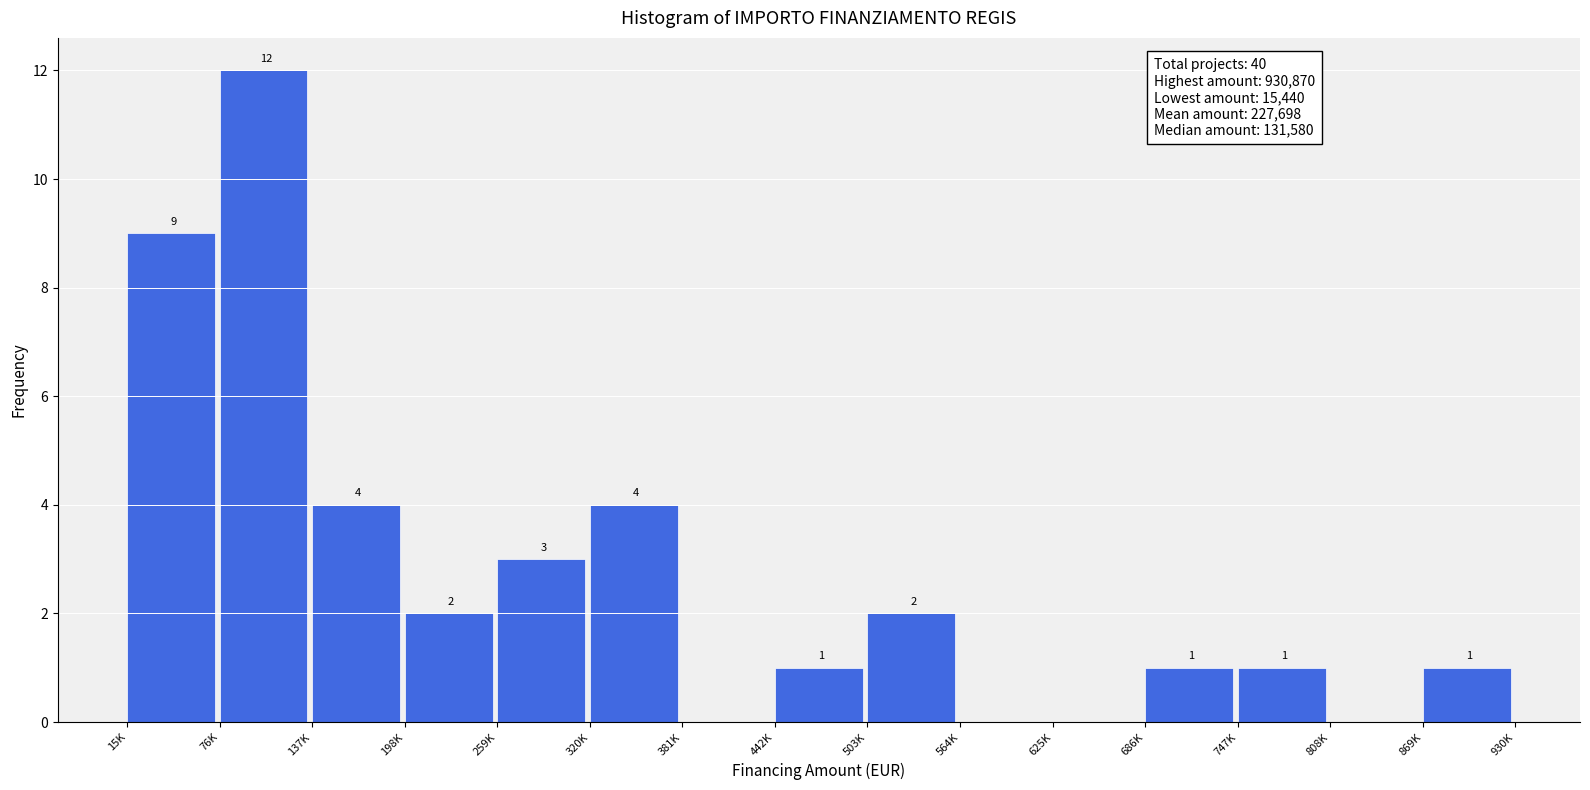

Reading left to right, what are all the values shown in this chart?

15K=9	76K=12	137K=4	198K=2	259K=3	320K=4	381K=0	442K=1	503K=2	564K=0	625K=0	686K=1	747K=1	808K=0	869K=1